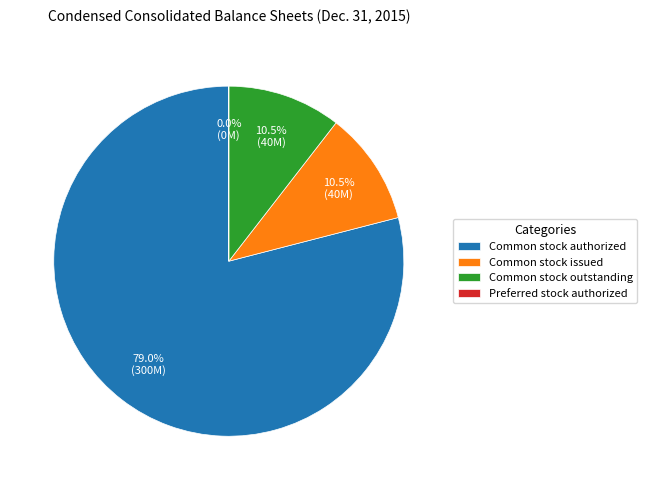

Does Common stock authorized account for over 50% of the chart?

Yes